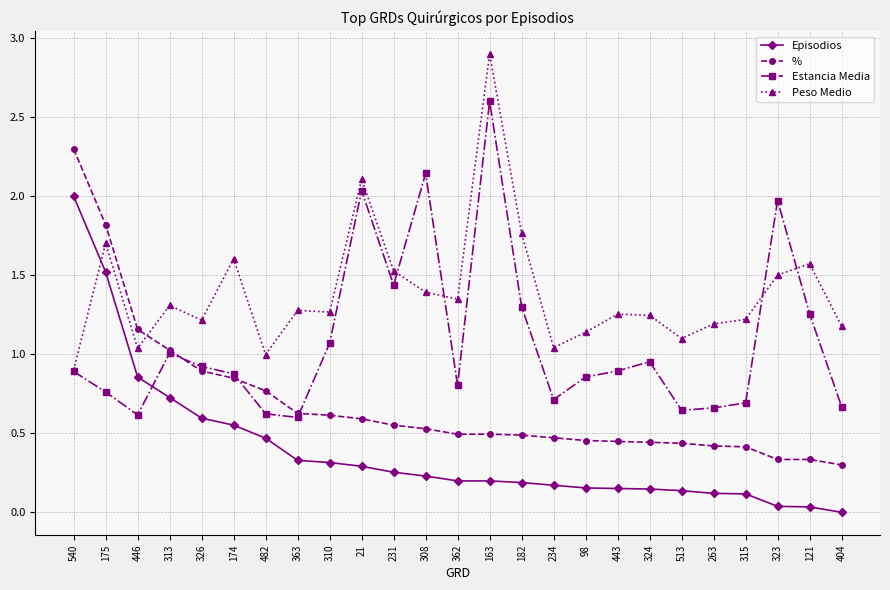

The value of Peso Medio at 482 is 0.5. True or false?

False